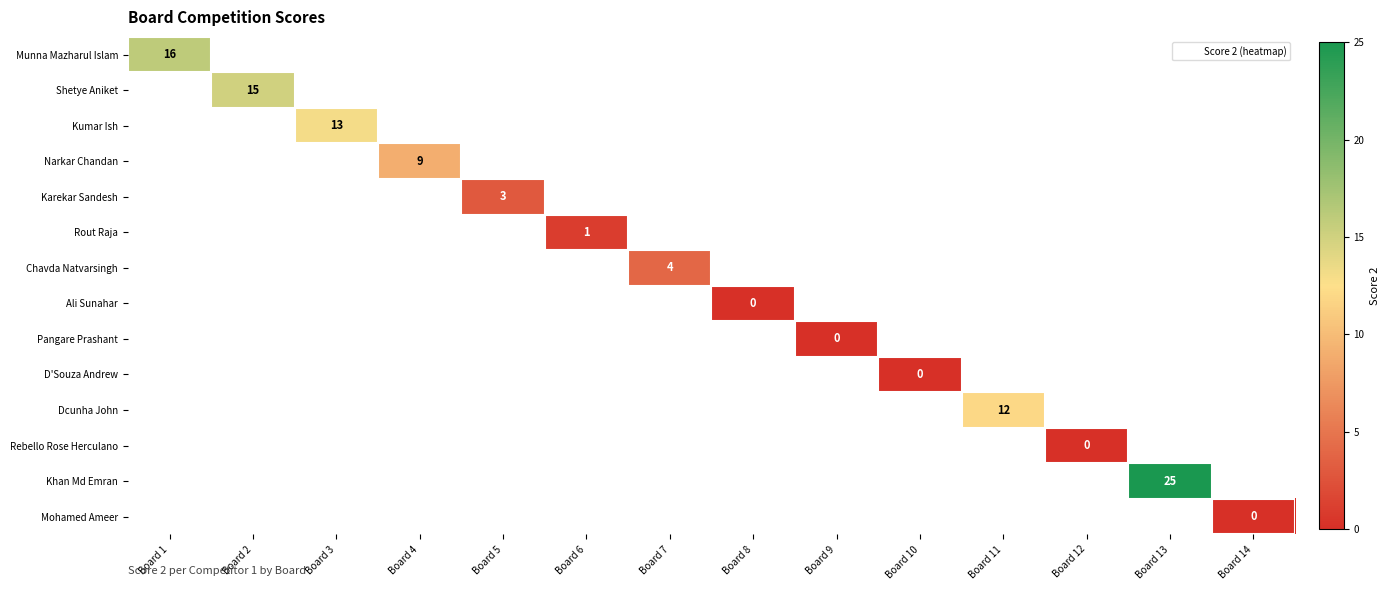

List the series in order of their peak value, lowest first.

Munna Mazharul Islam, Shetye Aniket, Kumar Ish, Narkar Chandan, Karekar Sandesh, Rout Raja, Chavda Natvarsingh, Ali Sunahar, Pangare Prashant, D'Souza Andrew, Dcunha John, Rebello Rose Herculano, Khan Md Emran, Mohamed Ameer